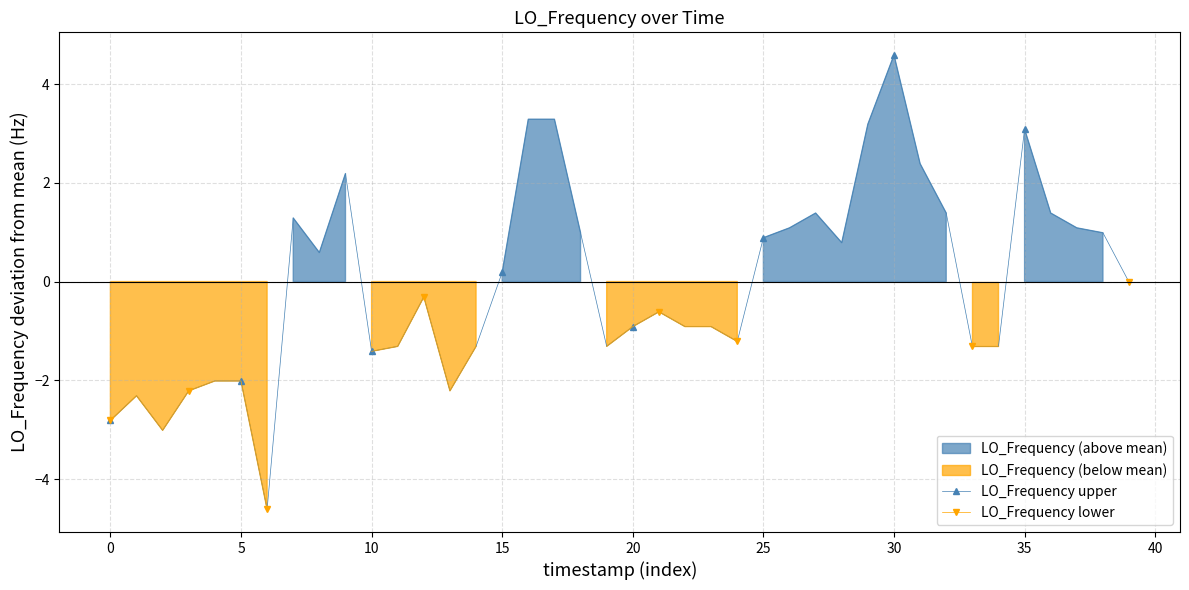

Which series has the largest total across all categories?

LO_Frequency upper